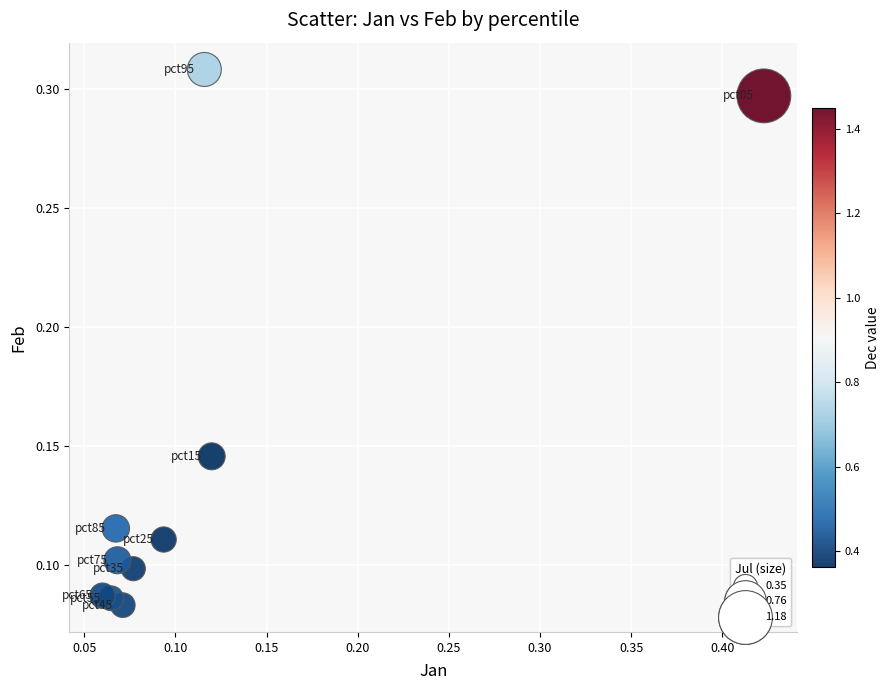

What is the range of X values (max minus min)?

0.4